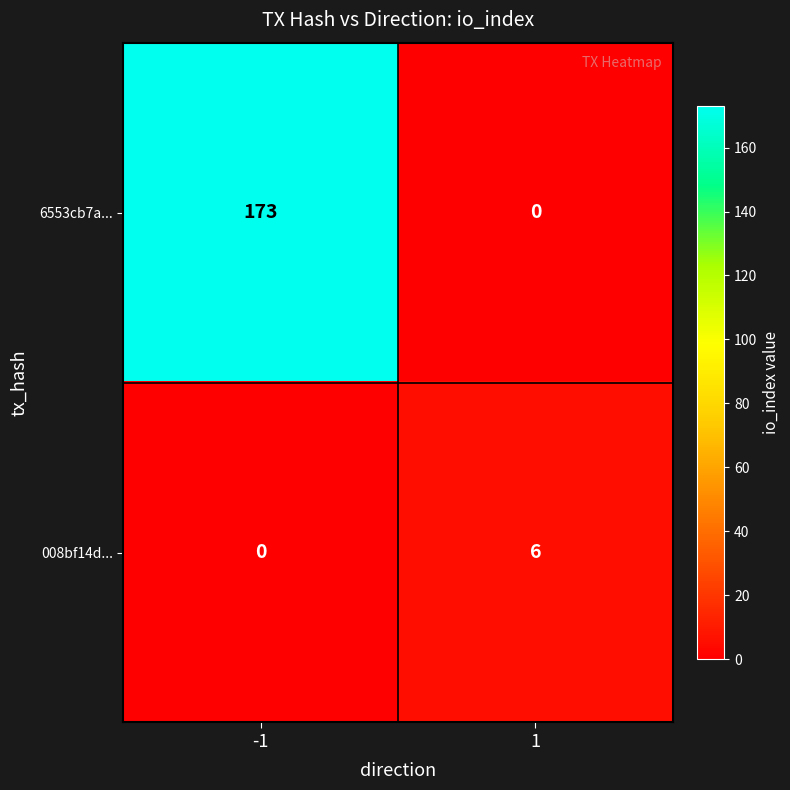

What is the total value across all series at -1?

173